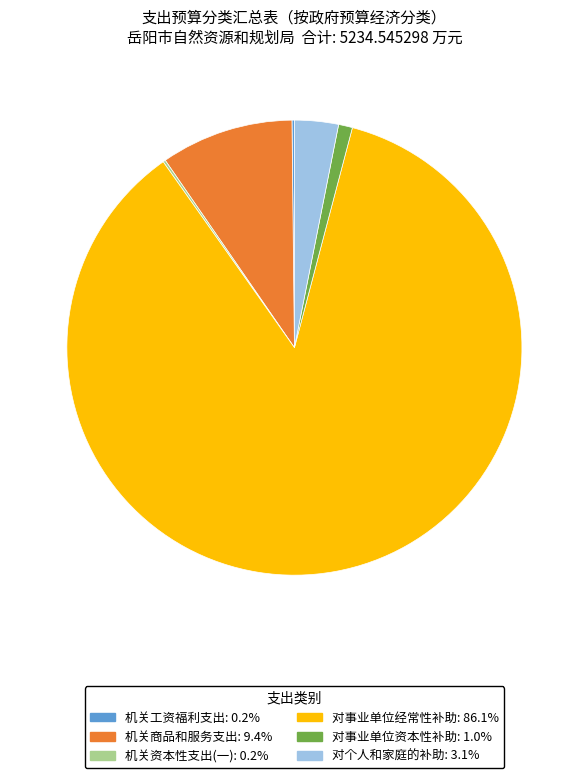

Which has a higher value, 对个人和家庭的补助 or 对事业单位资本性补助?

对个人和家庭的补助